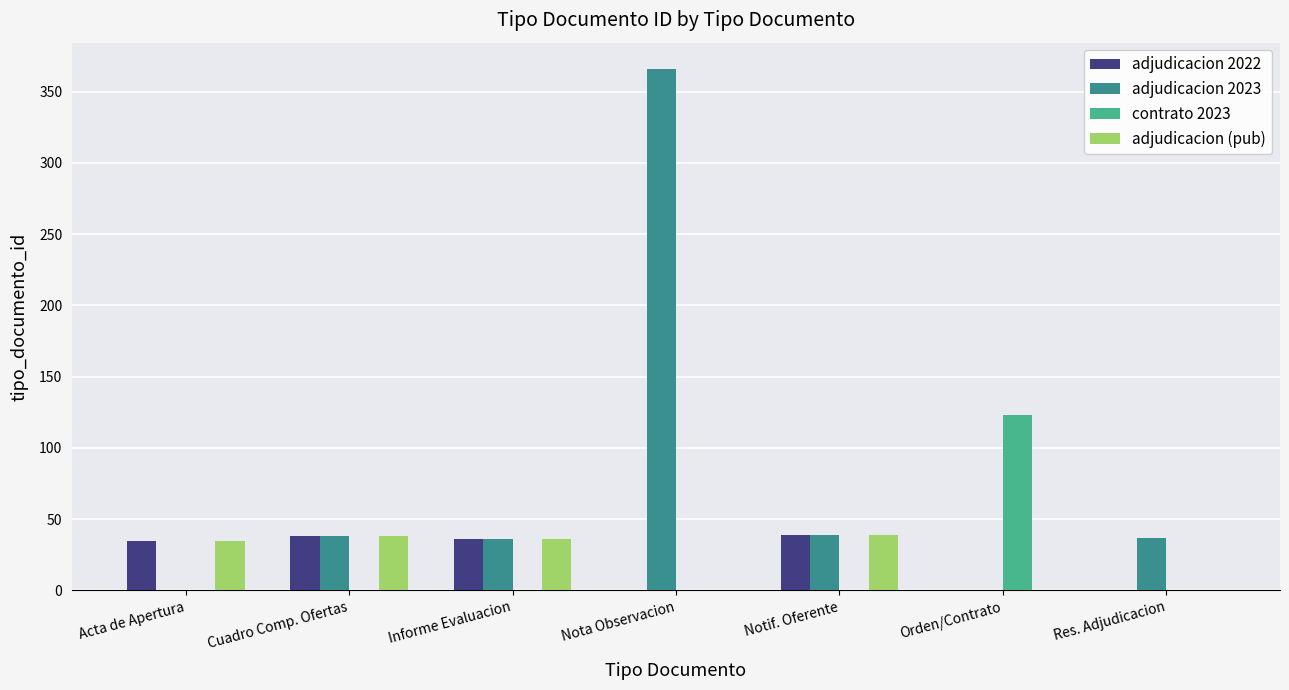

What is the maximum value for contrato 2023?

123